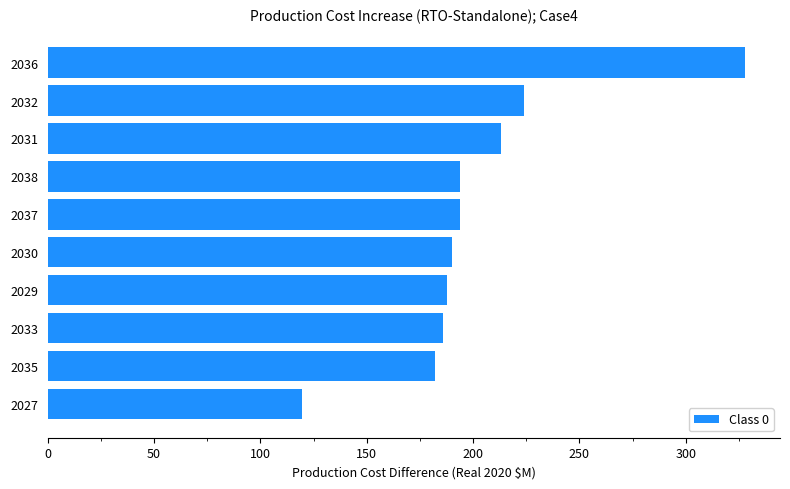

The value at 2032 is 224.0. True or false?

True